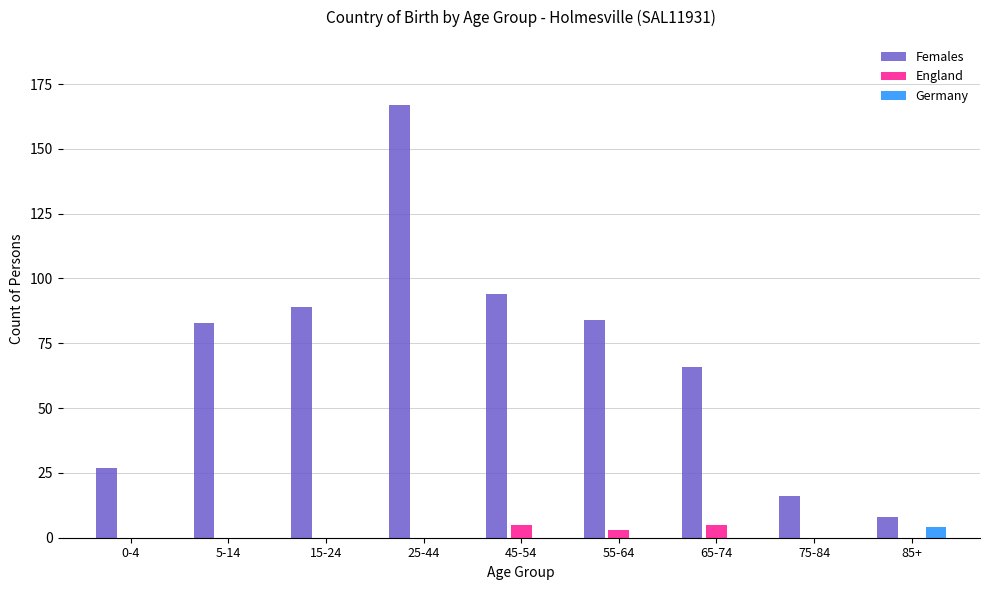

Reading left to right, transcribe all the data shown in this chart.

Females: 0-4=27	5-14=83	15-24=89	25-44=167	45-54=94	55-64=84	65-74=66	75-84=16	85+=8
England: 0-4=0	5-14=0	15-24=0	25-44=0	45-54=5	55-64=3	65-74=5	75-84=0	85+=0
Germany: 0-4=0	5-14=0	15-24=0	25-44=0	45-54=0	55-64=0	65-74=0	75-84=0	85+=4